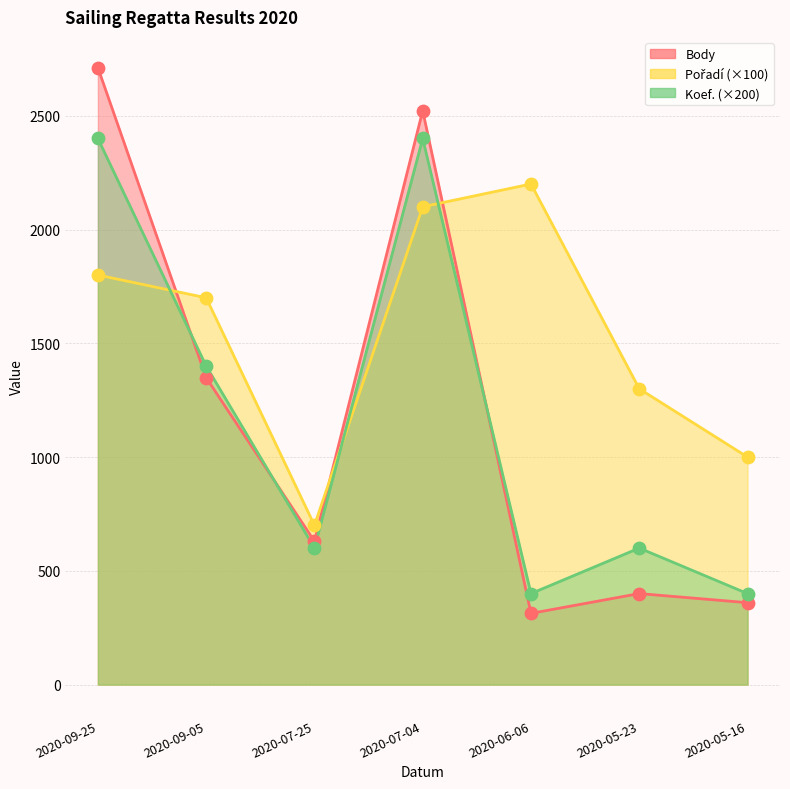

Which series reaches the minimum Y coordinate?

Body